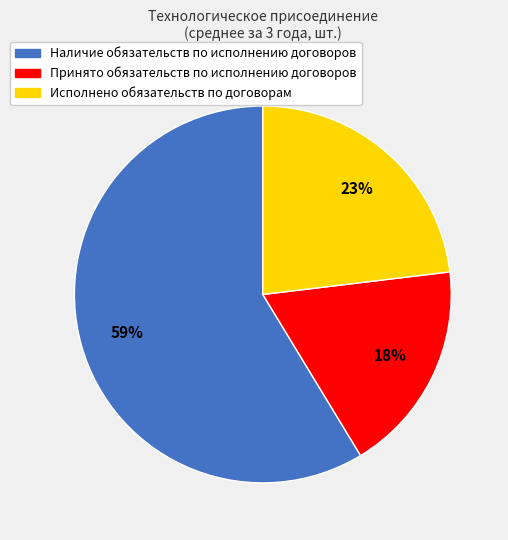

Which category accounts for the majority?

Наличие обязательств по исполнению договоров